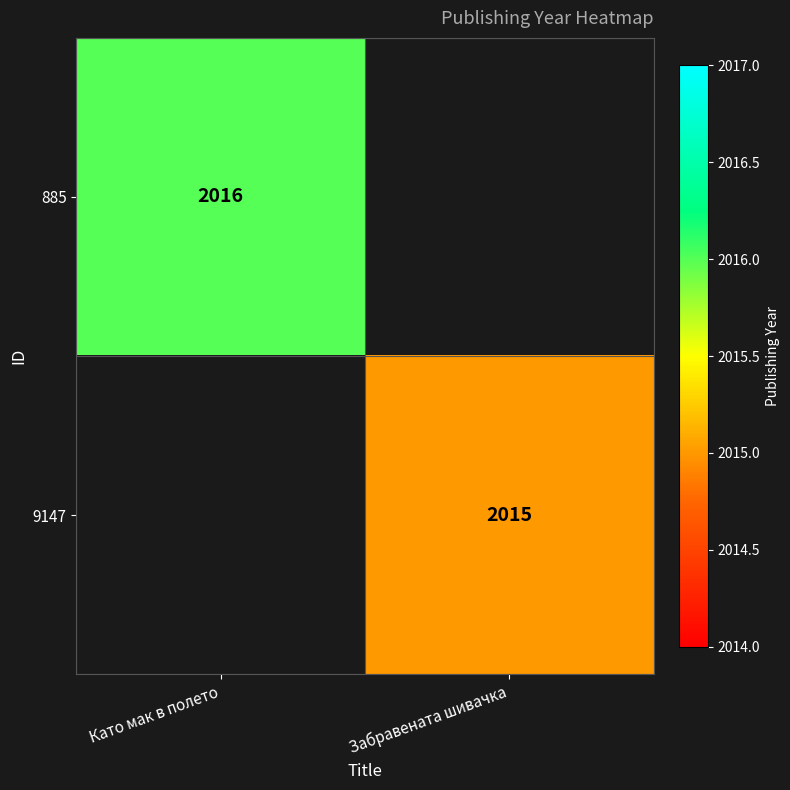

The 9147 series shows 1251 at Забравената шивачка. True or false?

False